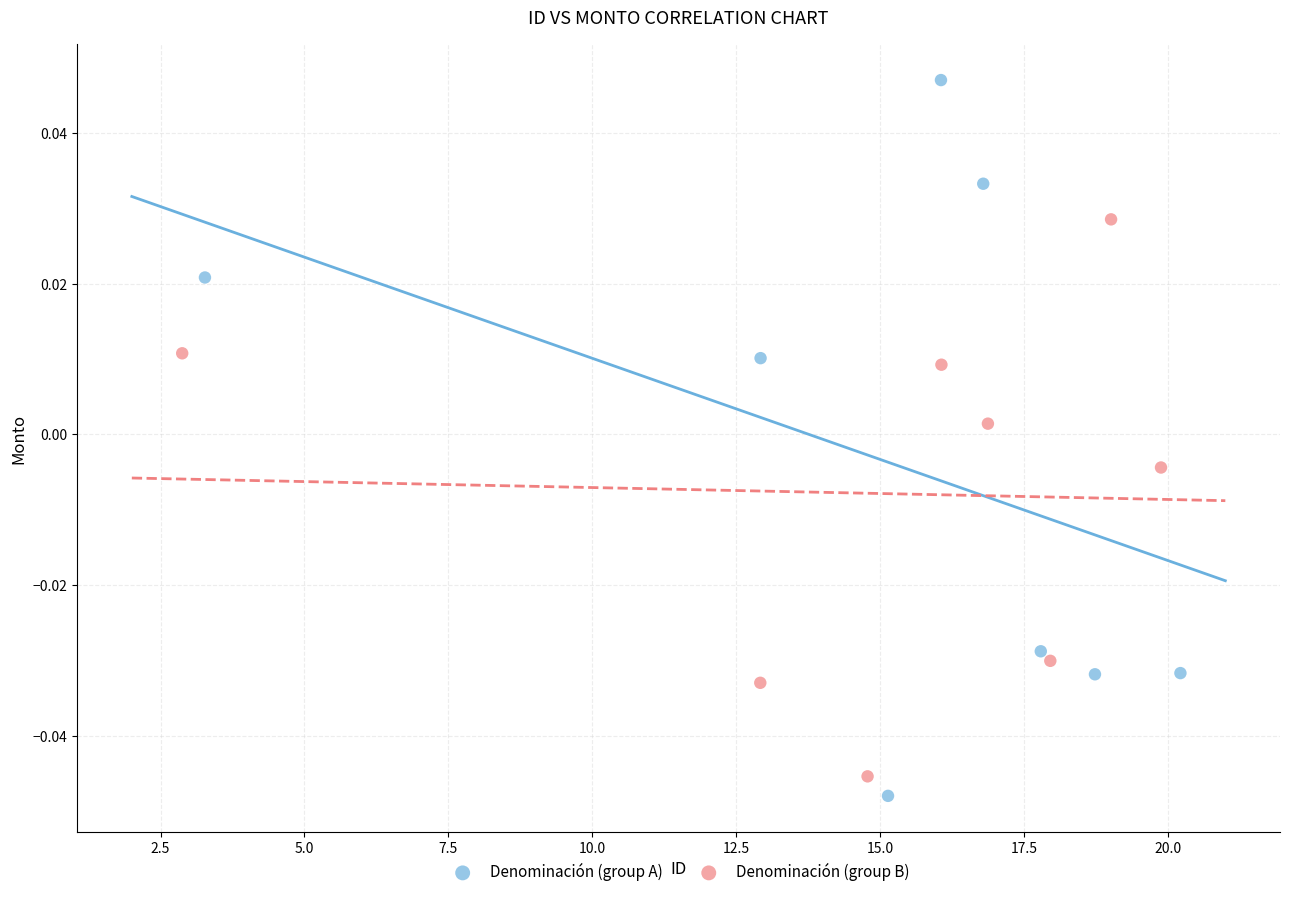

Which series has the largest Y range (max minus min)?

Denominación (group A)